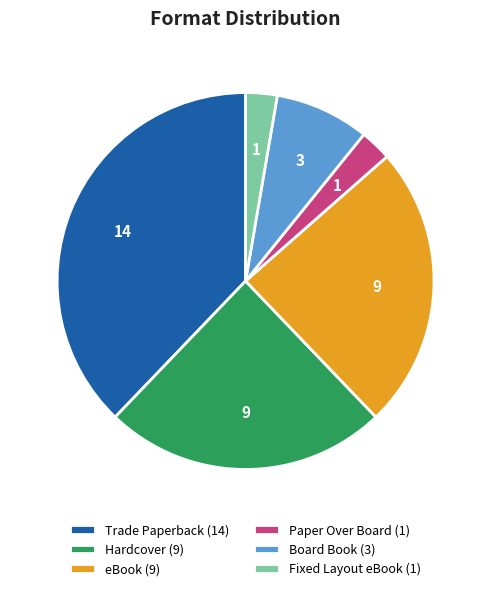

Which category has the biggest portion of the pie?

Trade Paperback